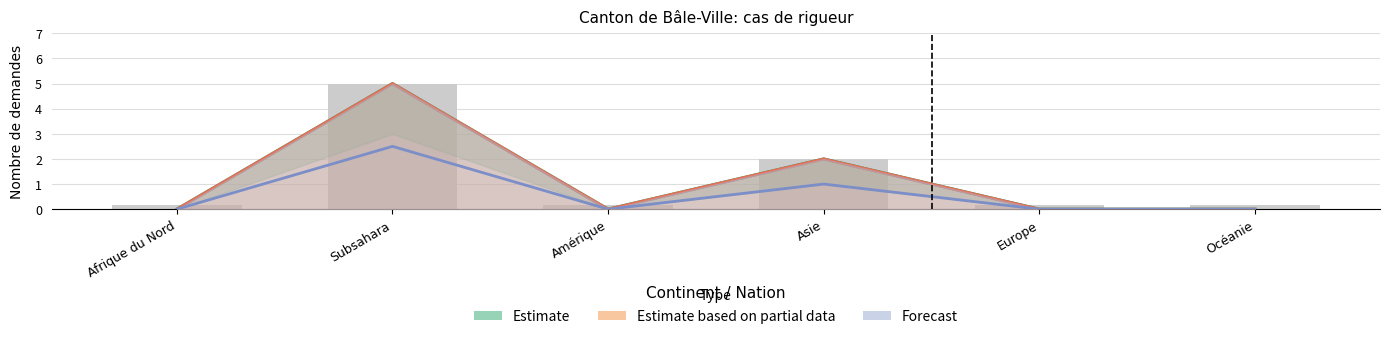

Which has a higher value, Subsahara or Amérique?

Subsahara